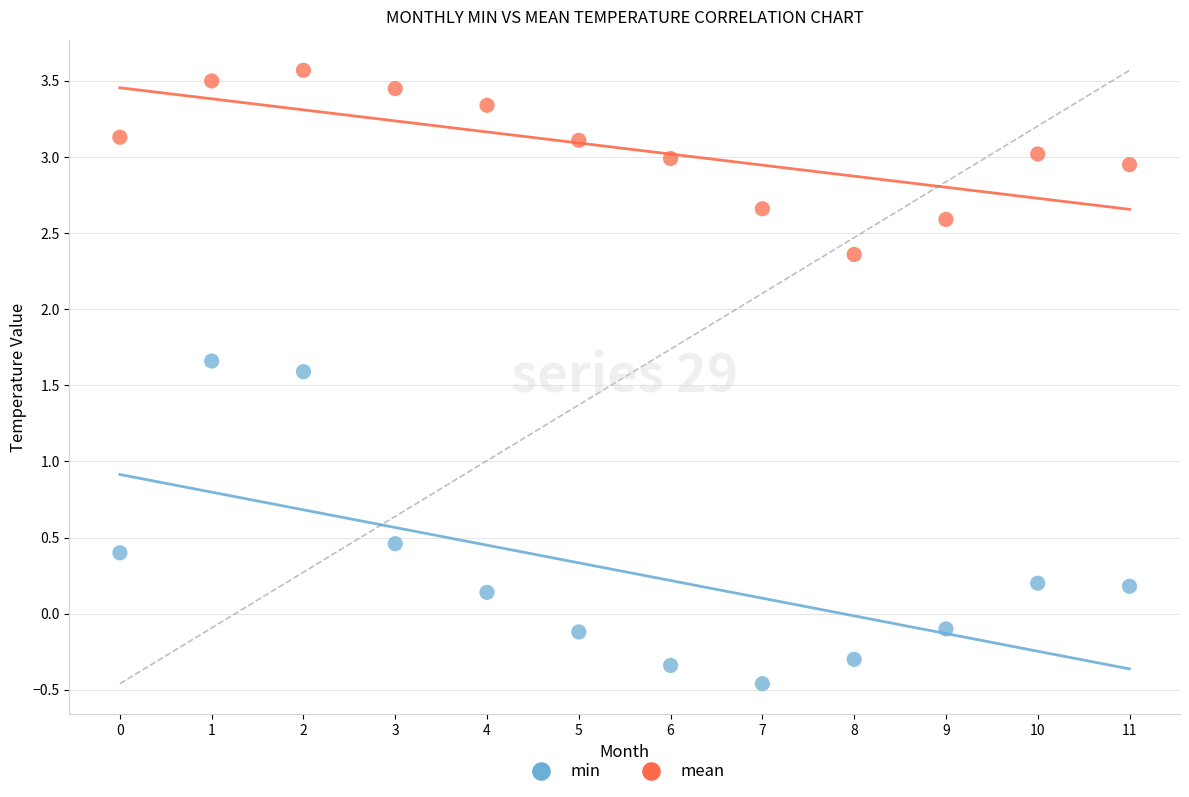

What are all the series names shown in the legend?

min, mean